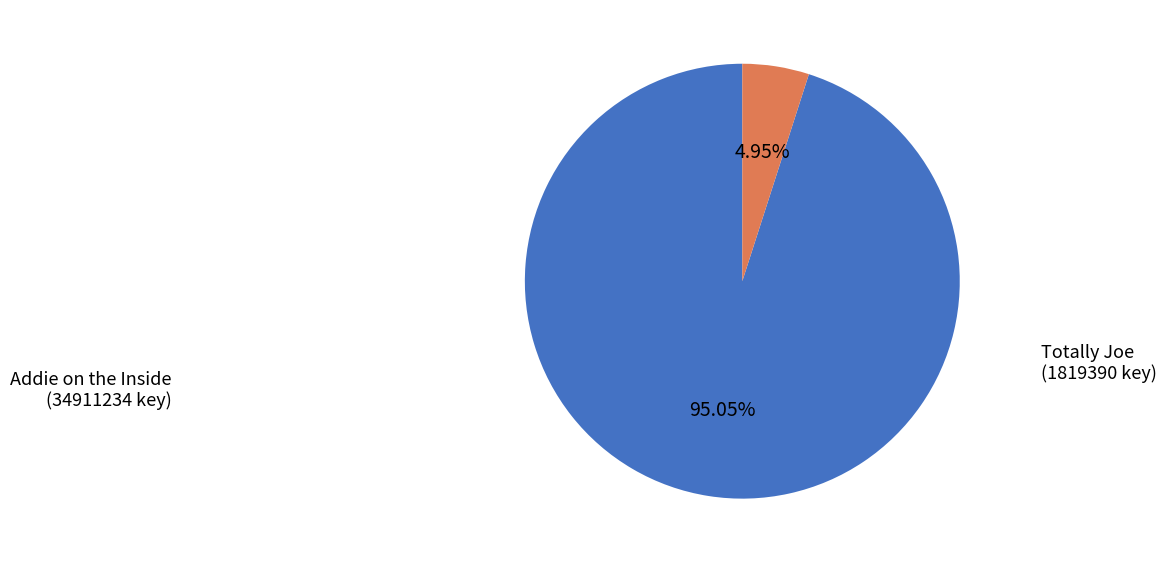

Does any single category account for the majority?

Yes